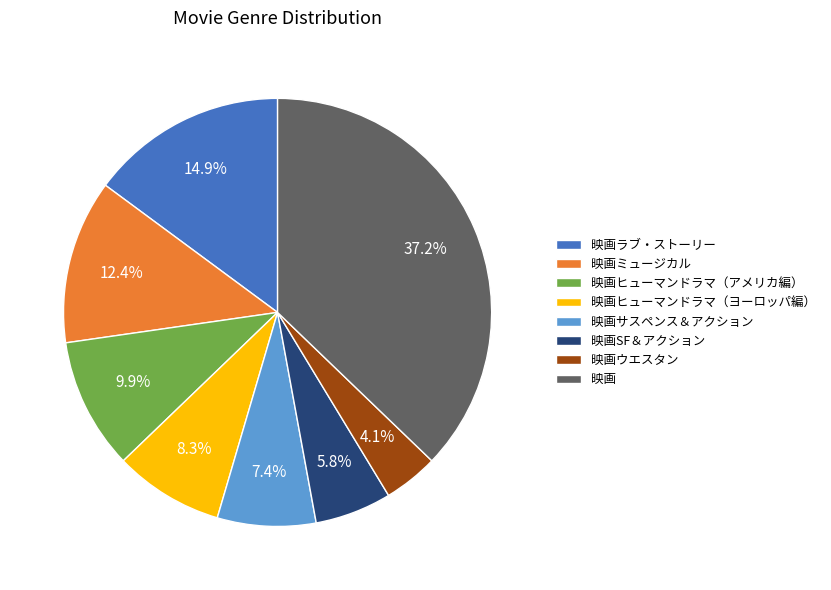

To the nearest percent, what is the average slice percentage?

12%